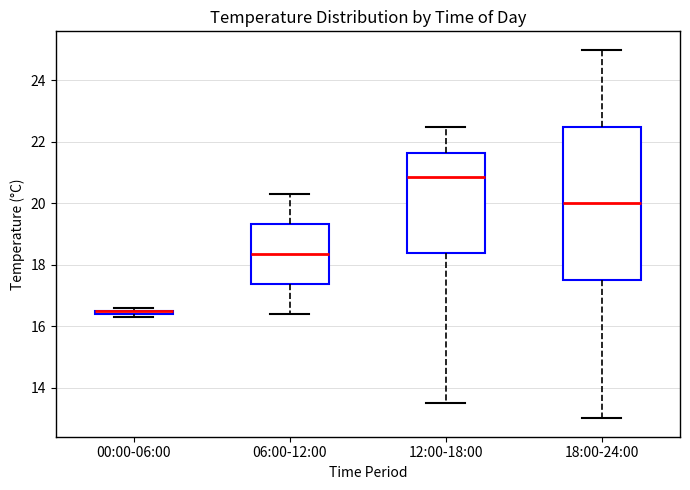

Where does the lower whisker of the box for 12:00-18:00 end on the y-axis? The values are not printed on the chart, so give them approximately, as read against the axis.

13.6